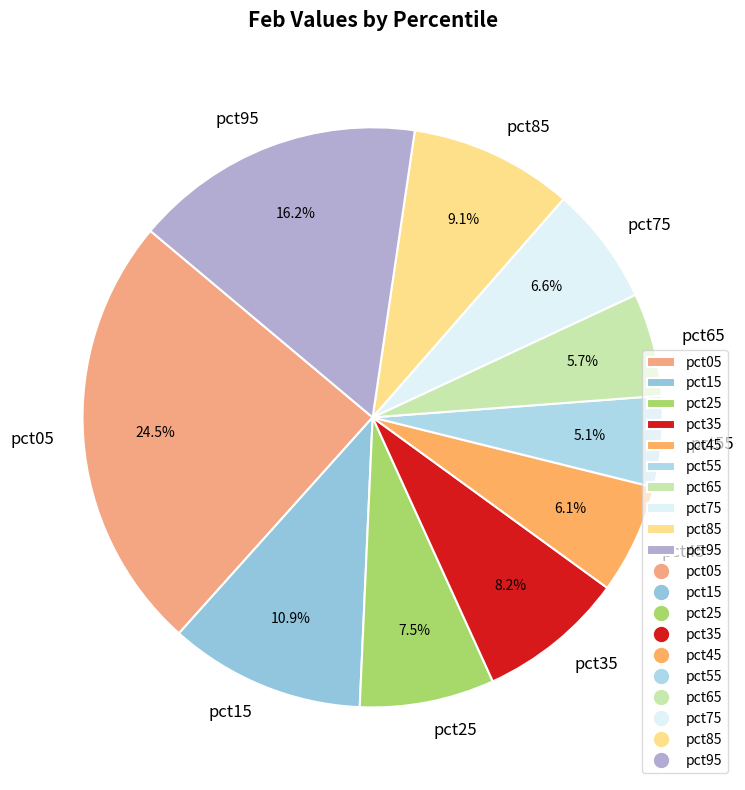

Which category has the biggest portion of the pie?

pct05